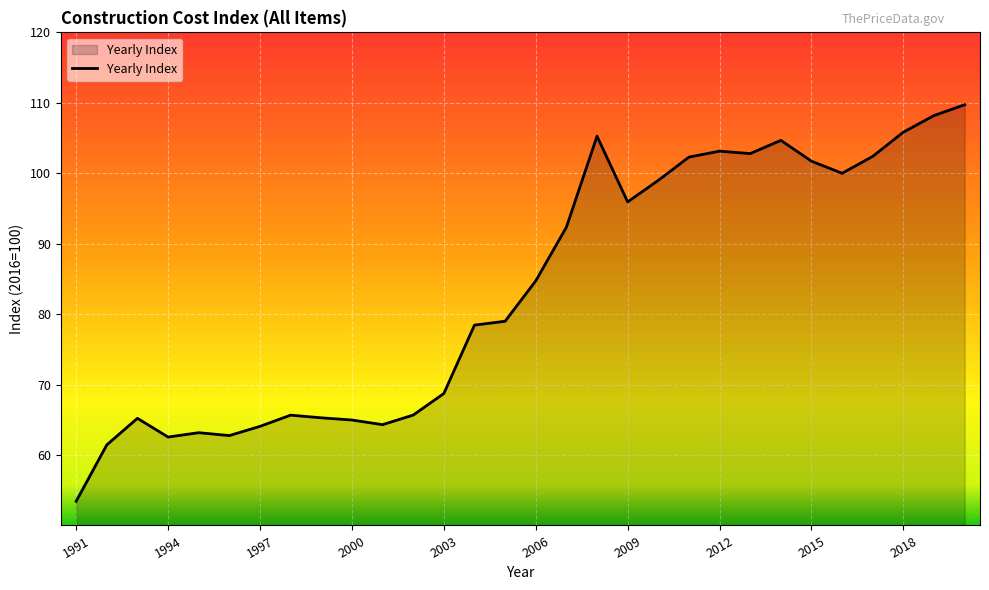

What is the difference between the maximum and minimum values?

56.3